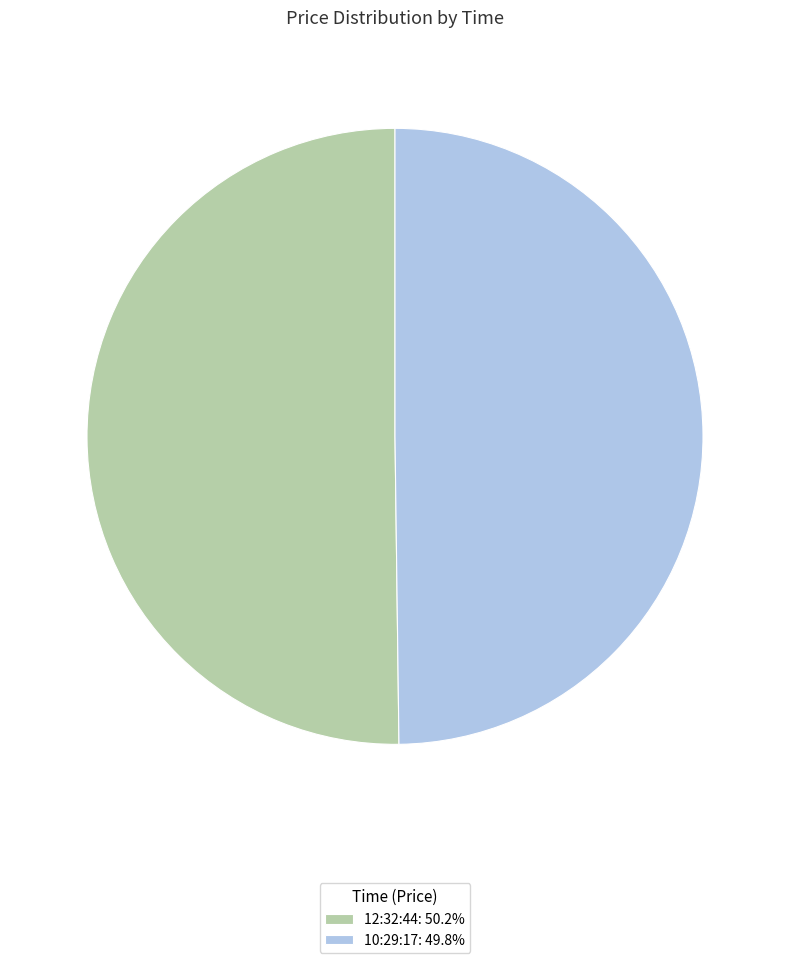

Do 10:29:17: 49.8% and 12:32:44: 50.2% together represent more than half of the pie?

Yes